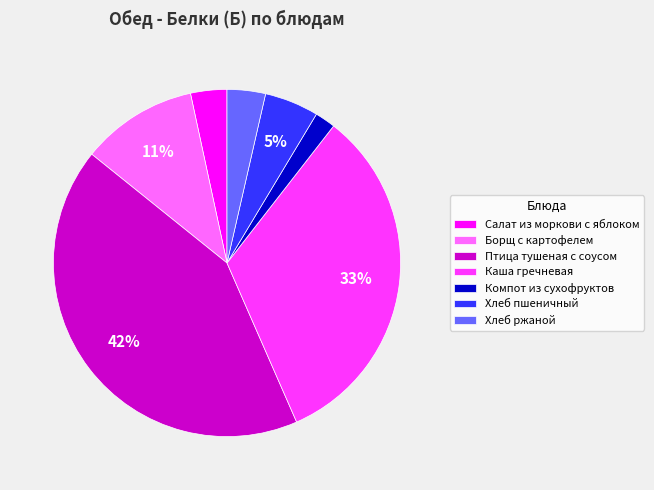

What is the largest slice in the pie chart?

Птица тушеная с соусом